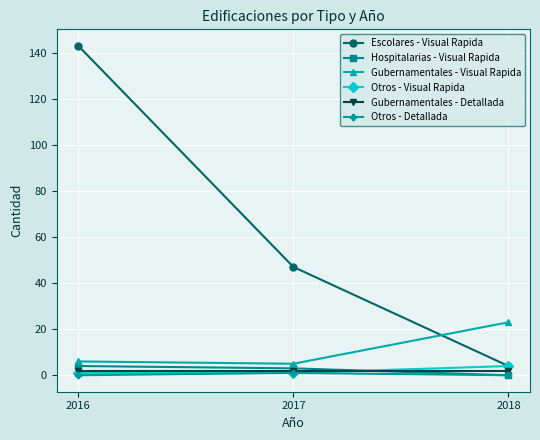

At which category is the sum across all series the highest?

2016